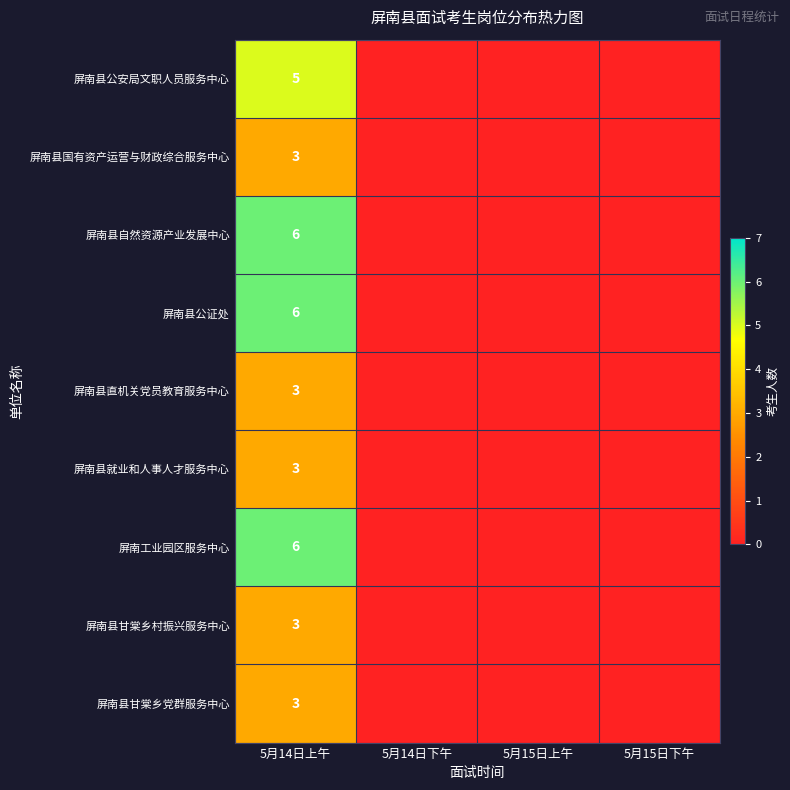

What is the total value across all series at 5月14日上午?

38